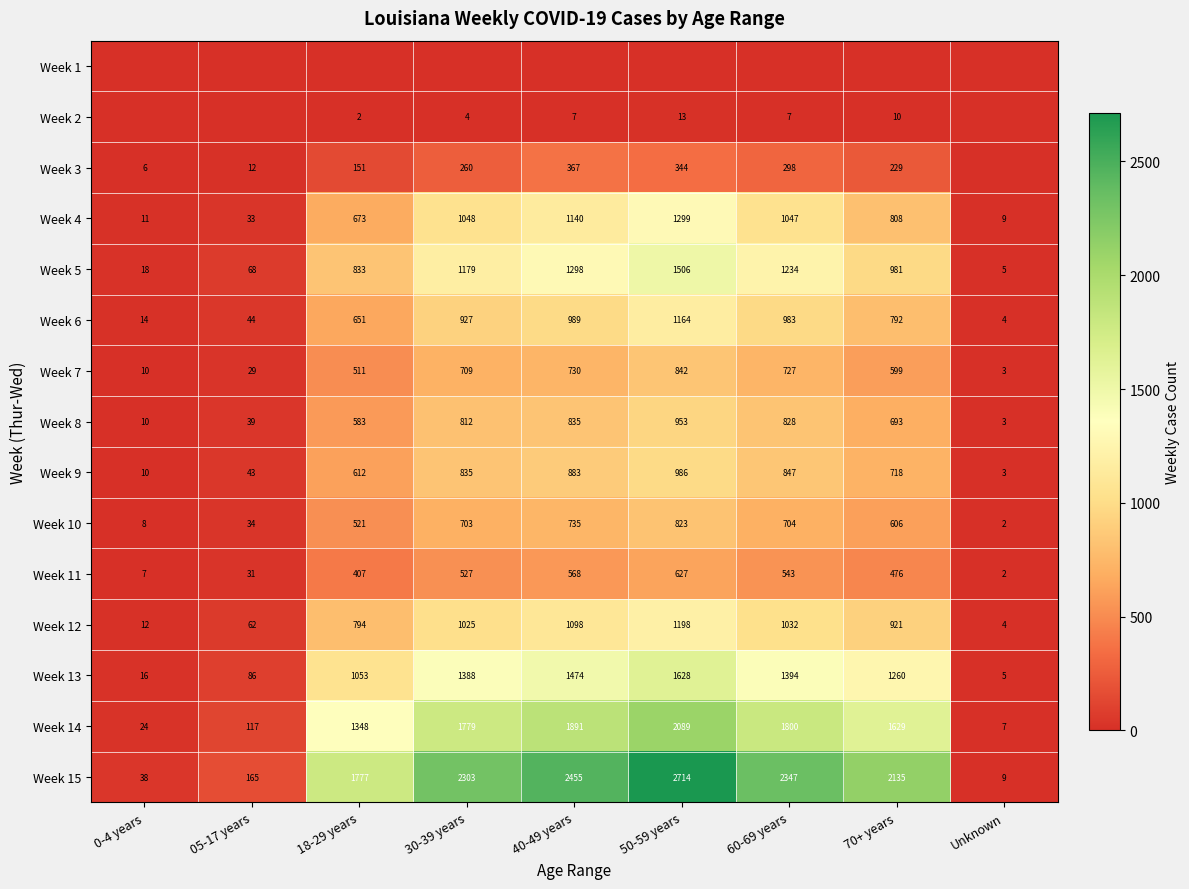

List the labels in order of Week 6 value, largest first.

50-59 years, 40-49 years, 60-69 years, 30-39 years, 70+ years, 18-29 years, 05-17 years, 0-4 years, Unknown